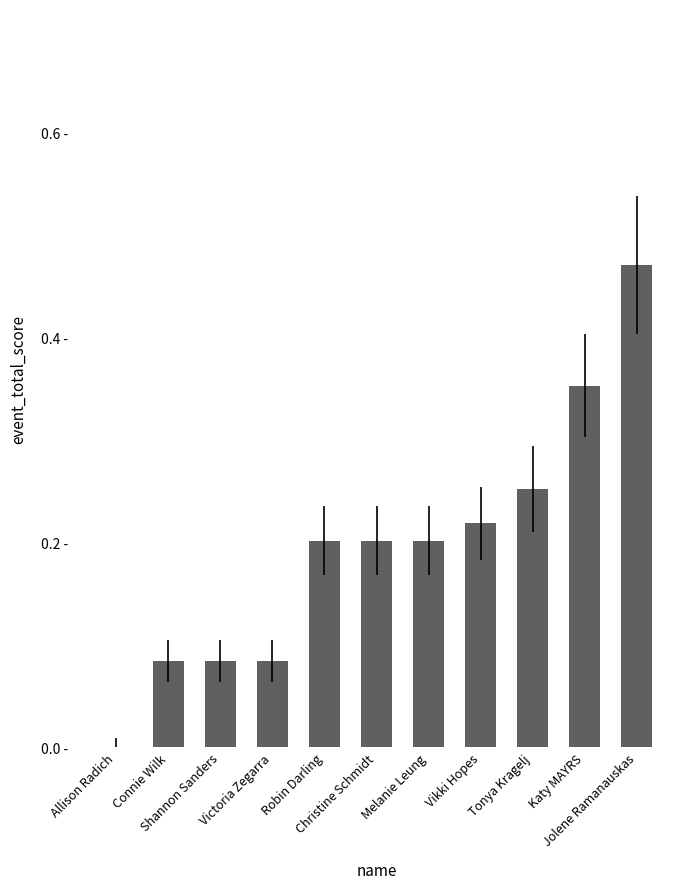

List the labels in order of value, smallest first.

Allison Radich, Connie Wilk, Shannon Sanders, Victoria Zegarra, Robin Darling, Christine Schmidt, Melanie Leung, Vikki Hopes, Tonya Kragelj, Katy MAYRS, Jolene Ramanauskas